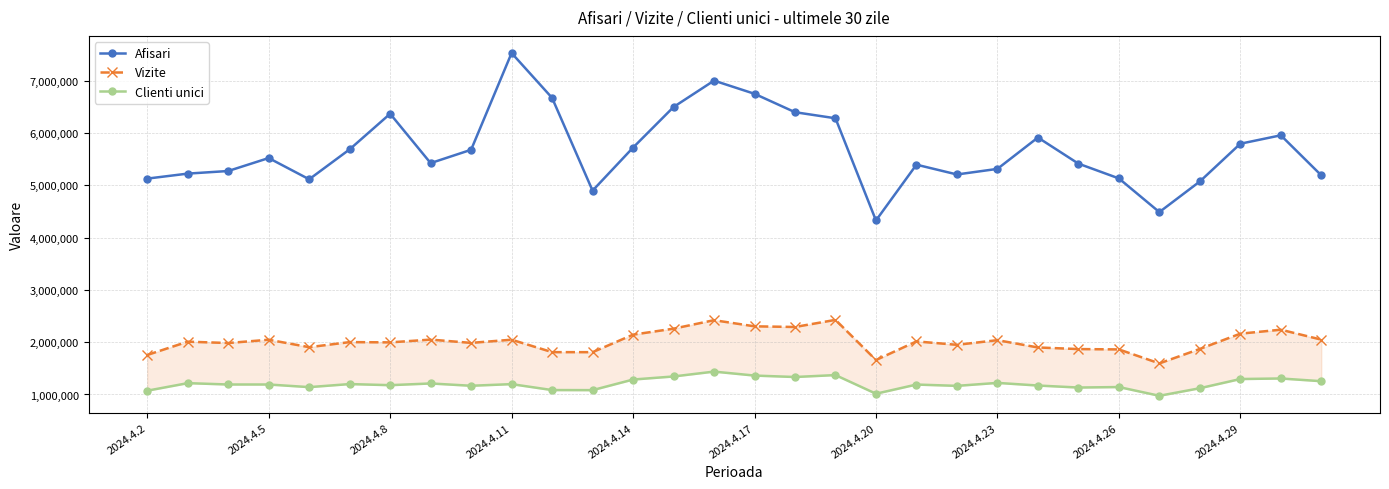

Which series has the widest spread of values?

Afisari